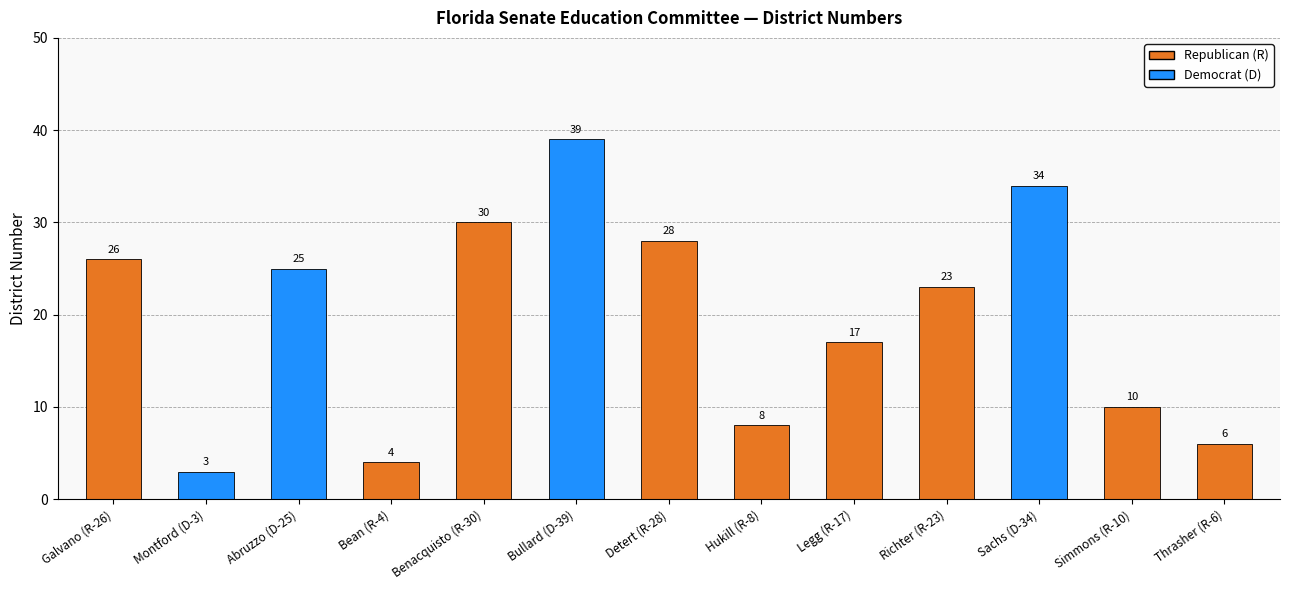

Which category has the lowest value across all series?

Montford (D-3)